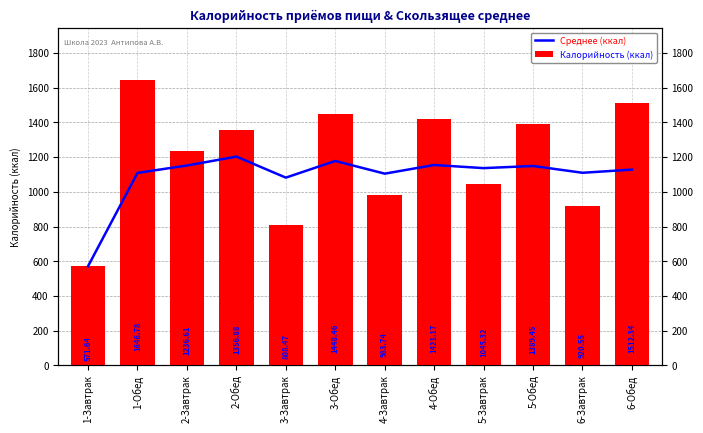

The value of Среднее (ккал) at 1-Обед is 501.6. True or false?

False